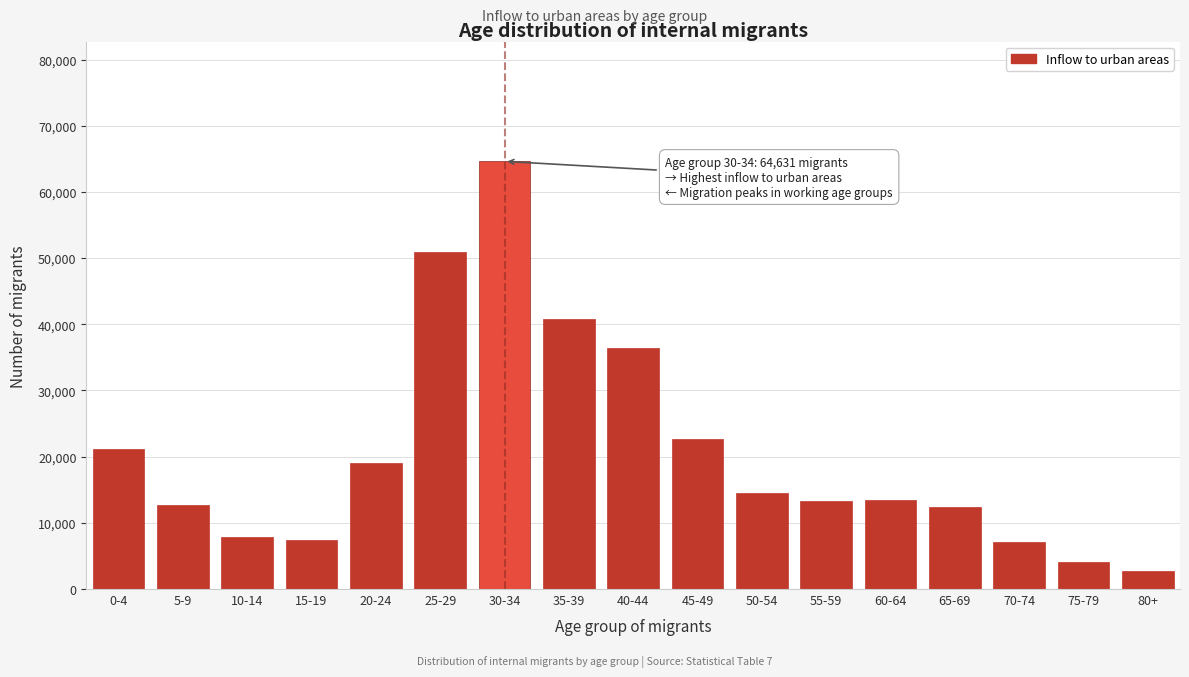

The value at 55-59 is 13324. True or false?

True